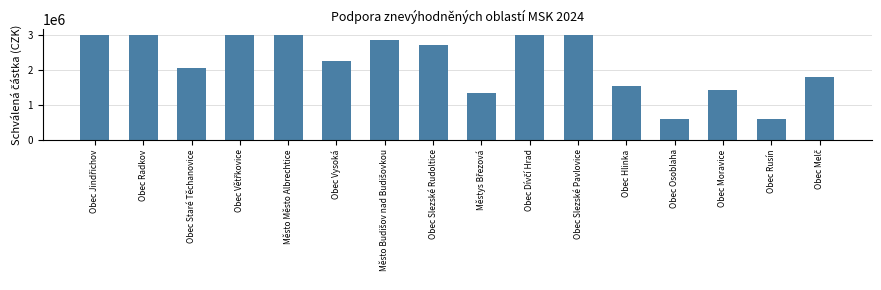

What is the greatest value displayed?

3000000